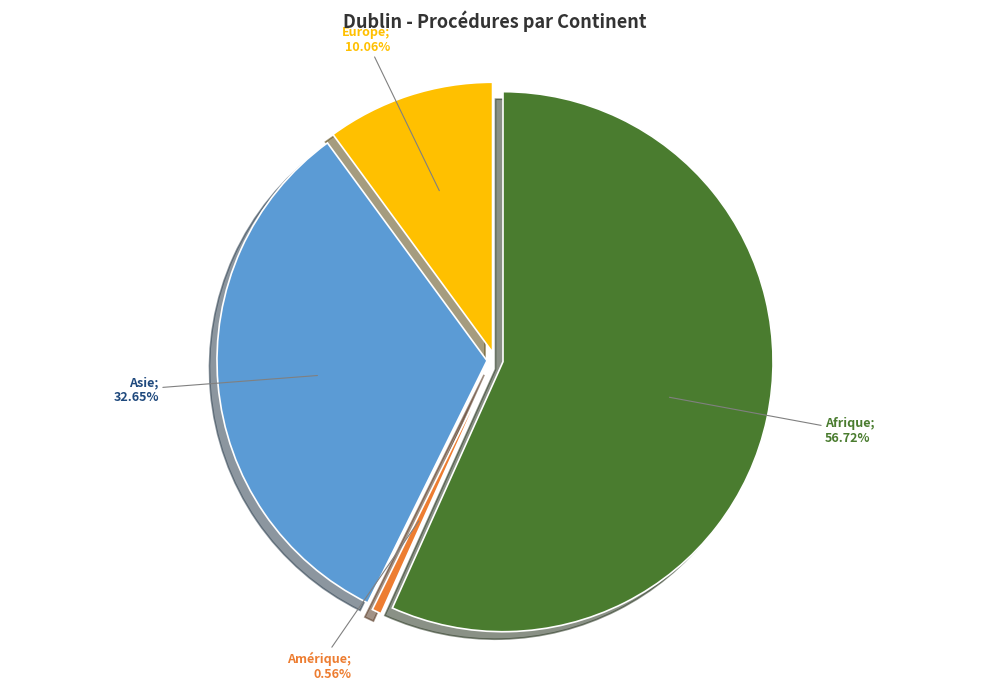

Which category has the smallest portion of the pie?

Amérique